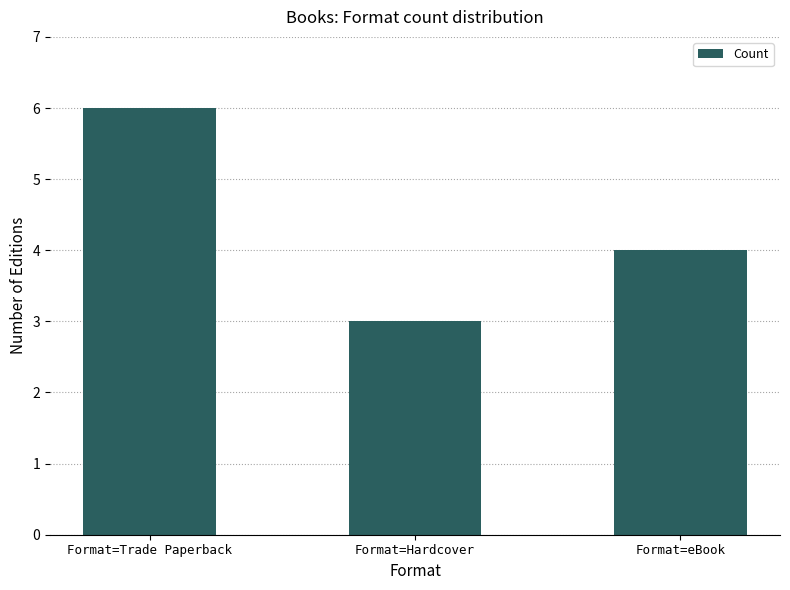

The value at Format=Trade Paperback is 6. True or false?

True